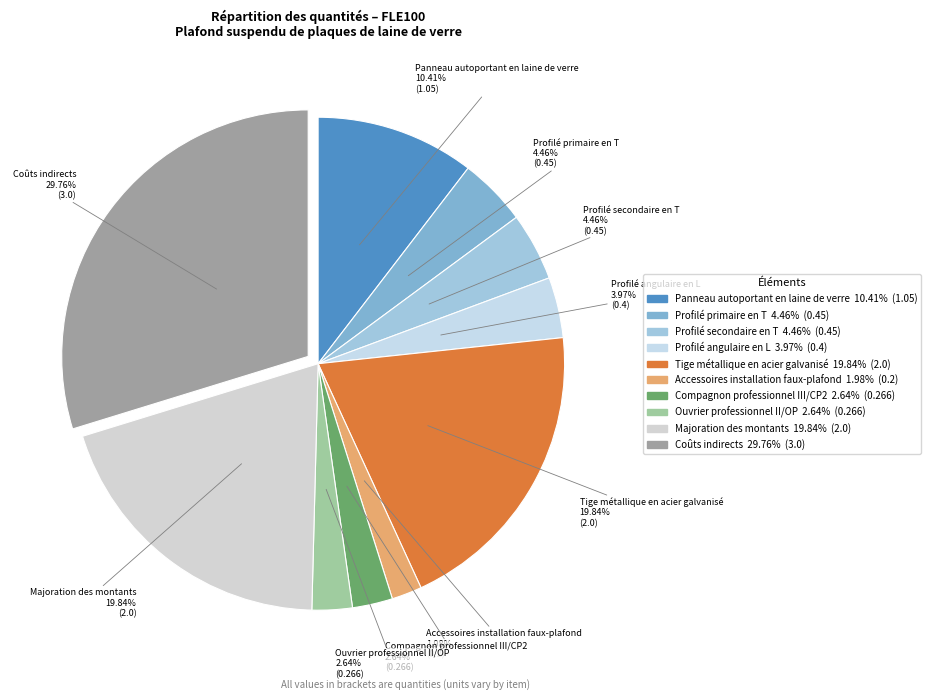

Is there a majority slice in this chart?

No